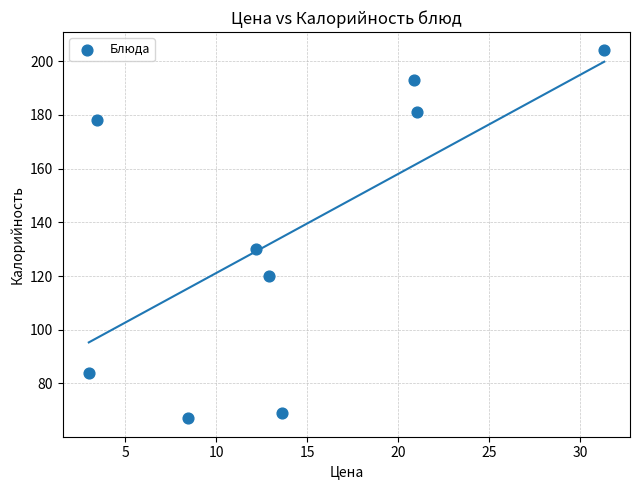

What Y value in the scatter plot is closest to 135?

130